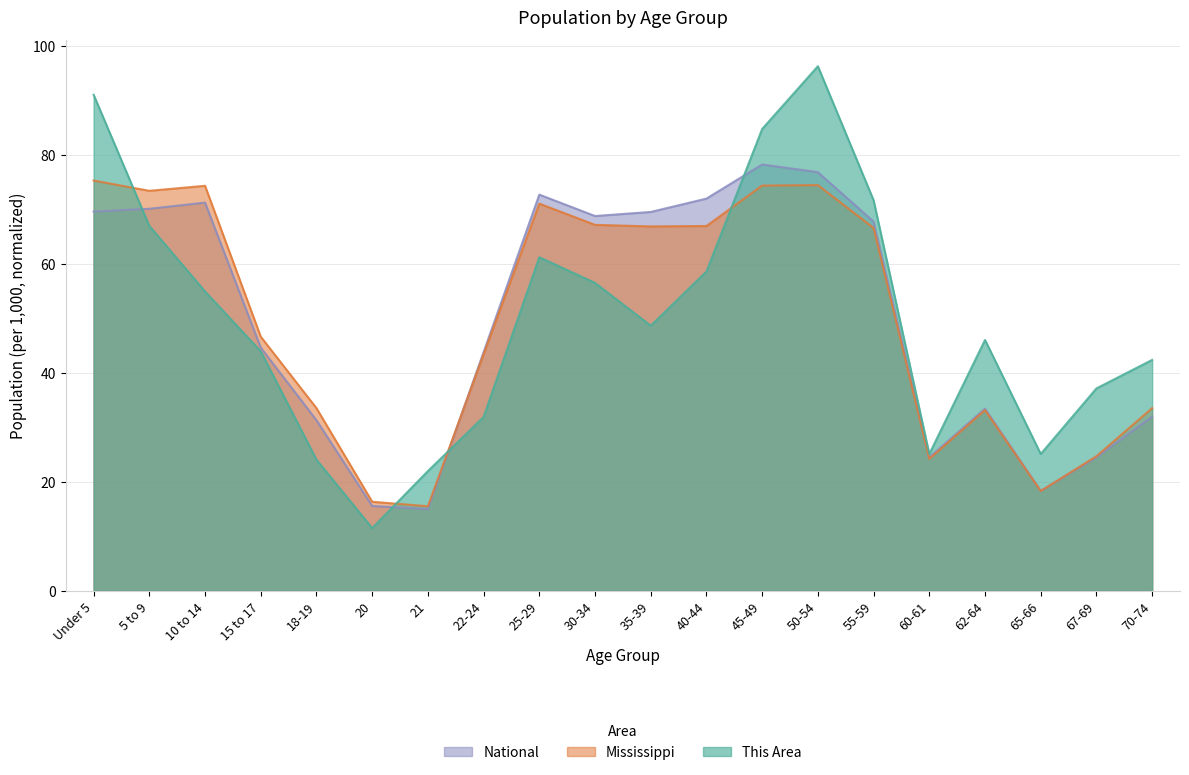

Reading right to left, transcribe all the data shown in this chart.

This Area: 42.4	37.2	25.1	46.0	25.1	71.7	96.3	84.8	58.6	48.7	56.5	61.2	31.9	22.0	11.5	24.1	44.0	54.9	67.0	91.1
Mississippi: 33.5	24.7	18.3	33.2	24.2	66.6	74.5	74.4	67.0	66.9	67.2	71.1	43.4	15.5	16.3	33.5	46.6	74.3	73.4	75.3
National: 32.0	24.5	18.3	33.4	24.5	67.8	76.8	78.3	72.0	69.5	68.8	72.7	43.8	15.0	15.6	31.3	44.6	71.3	70.1	69.6